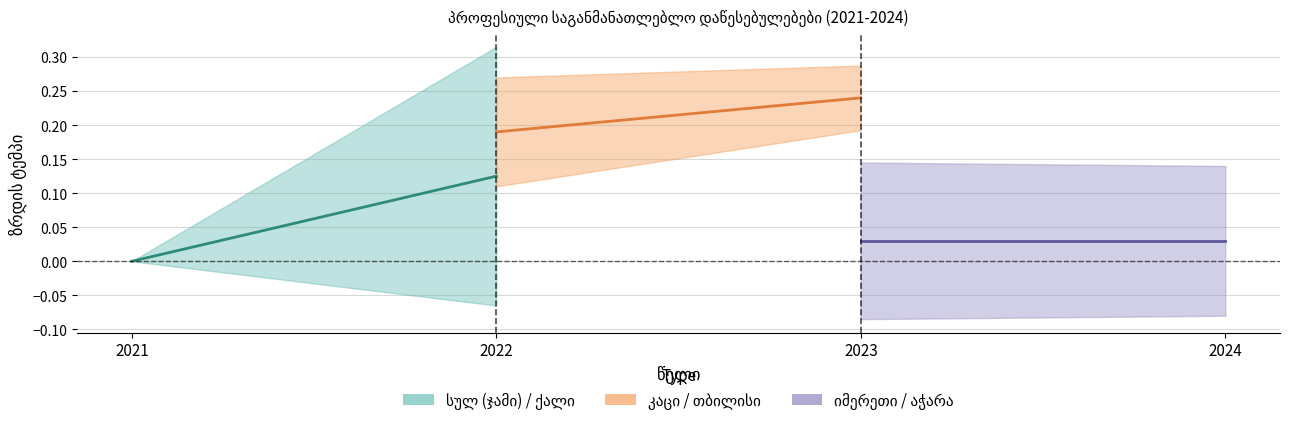

What is the sum of all იმერეთი values?

0.1